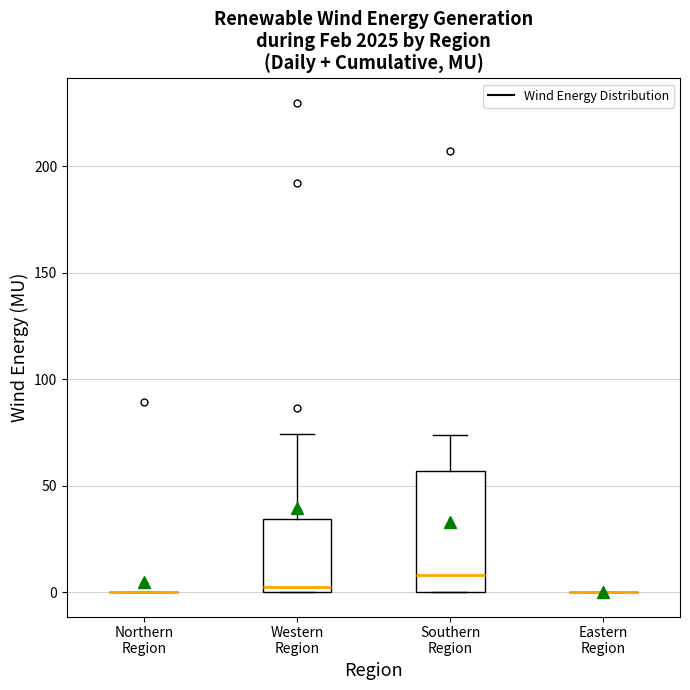

Which box is the tallest, from its lower edge to its upper edge?

Southern Region